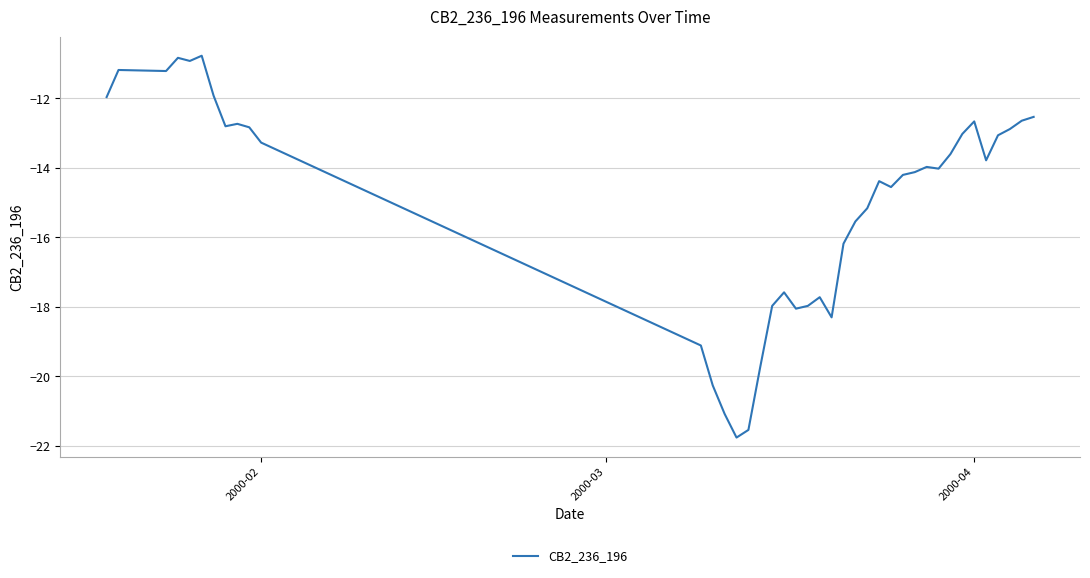

What is the minimum value shown in the chart?

-21.8